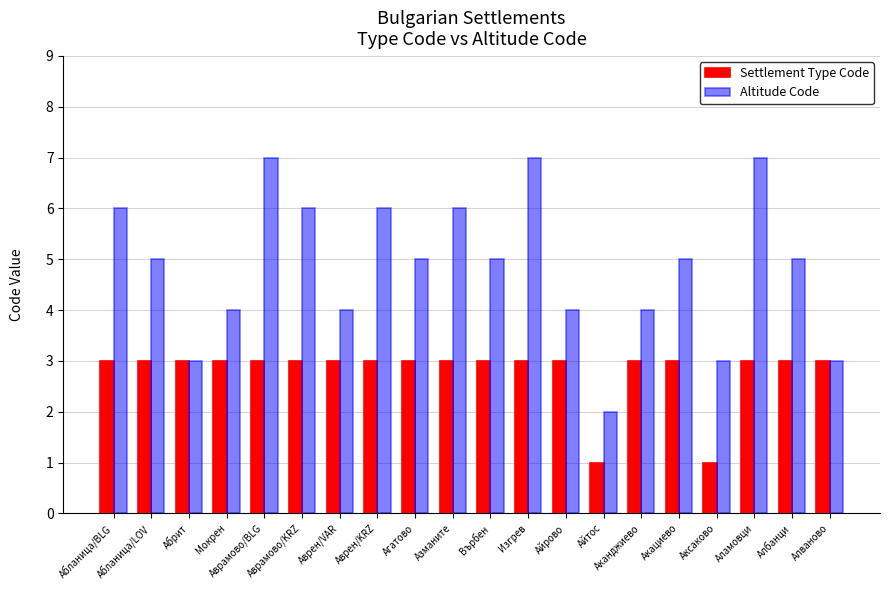

What is the total value across all series at Абланица/BLG?

9